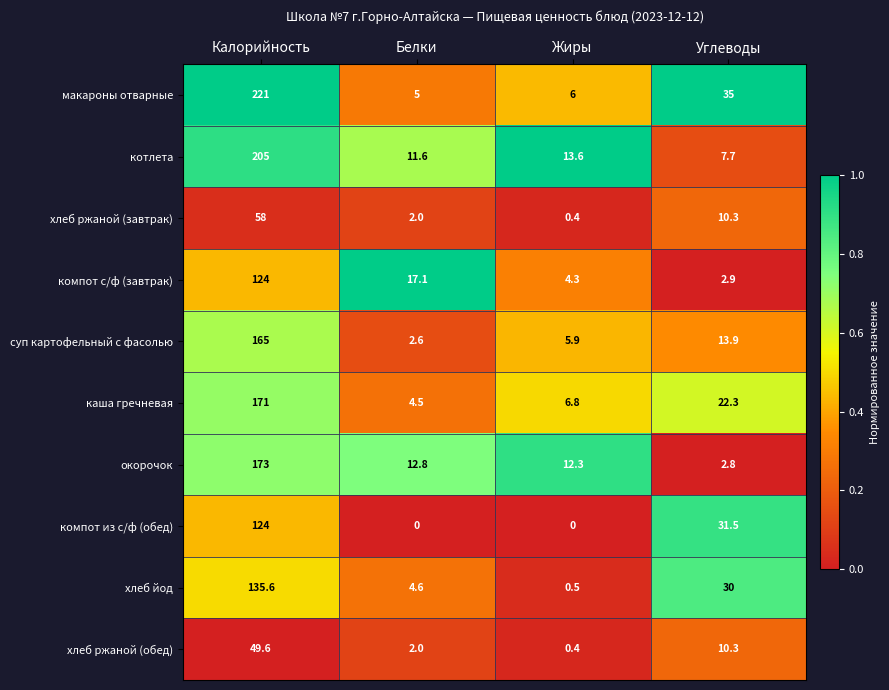

The каша гречневая series shows 38.6 at Углеводы. True or false?

False